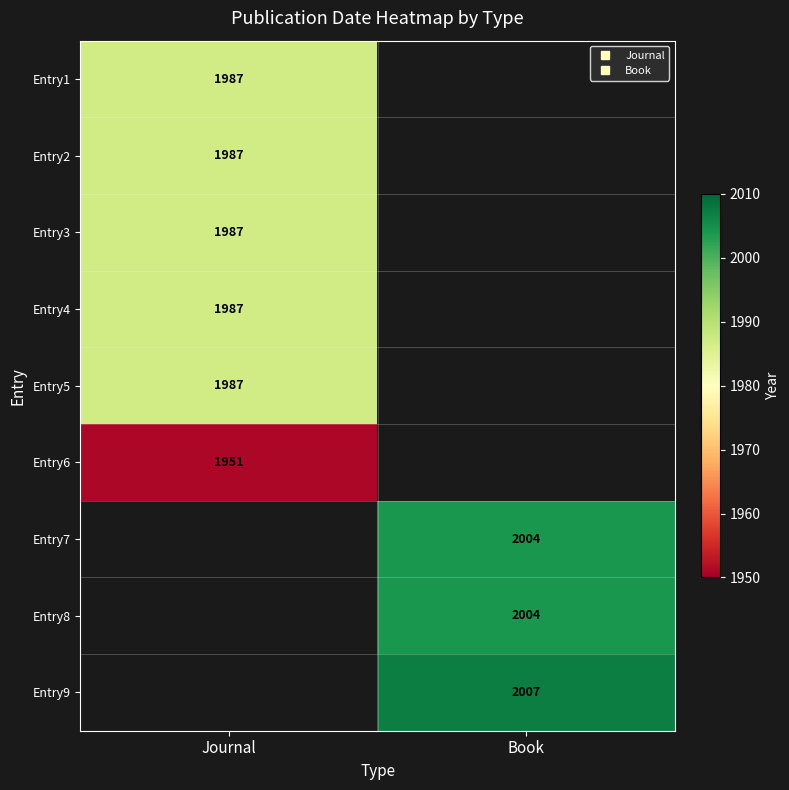

What is the minimum value shown in the chart?

1951.0